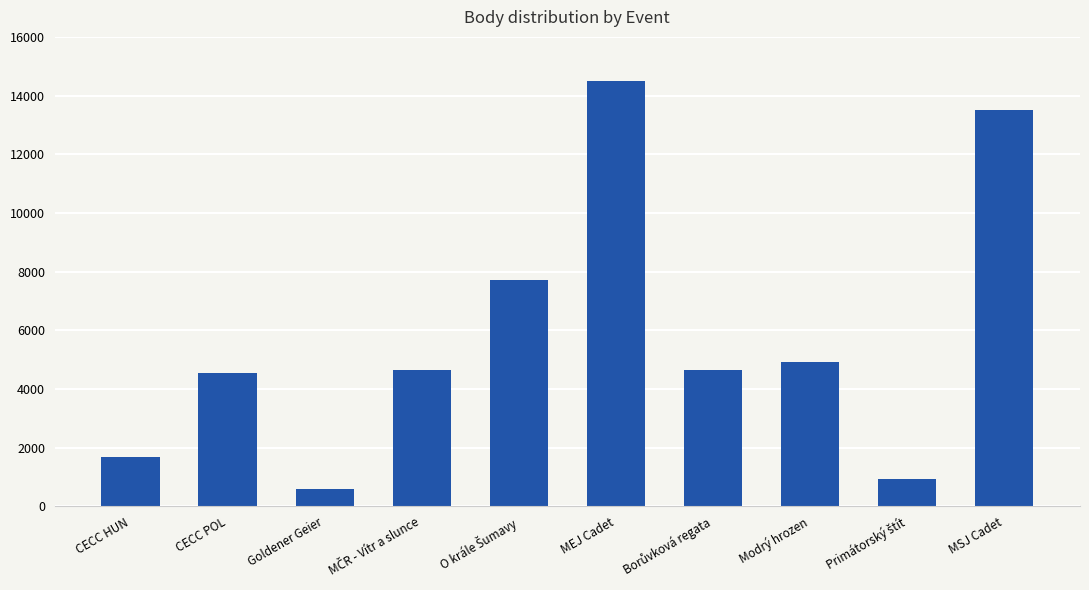

What is the value of the 3rd bar from the left?

578